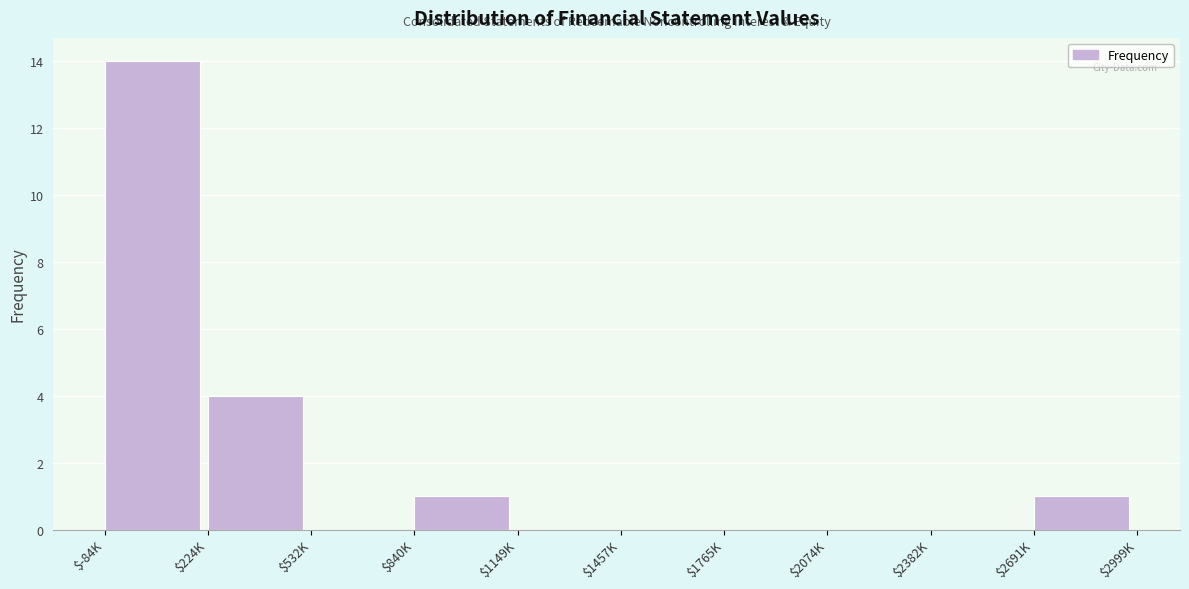

The value at $2382K is 0. True or false?

True